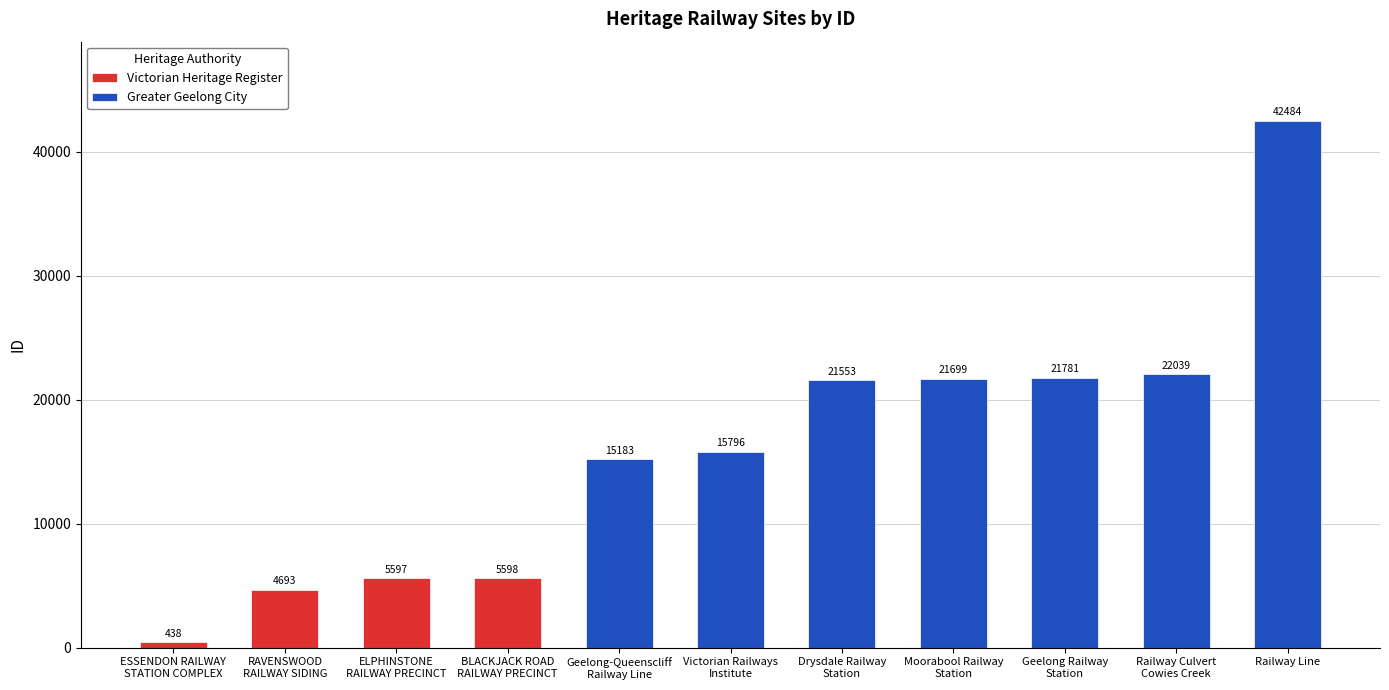

List the labels in order of value, smallest first.

ESSENDON RAILWAY
STATION COMPLEX, RAVENSWOOD
RAILWAY SIDING, ELPHINSTONE
RAILWAY PRECINCT, BLACKJACK ROAD
RAILWAY PRECINCT, Geelong-Queenscliff
Railway Line, Victorian Railways
Institute, Drysdale Railway
Station, Moorabool Railway
Station, Geelong Railway
Station, Railway Culvert
Cowies Creek, Railway Line